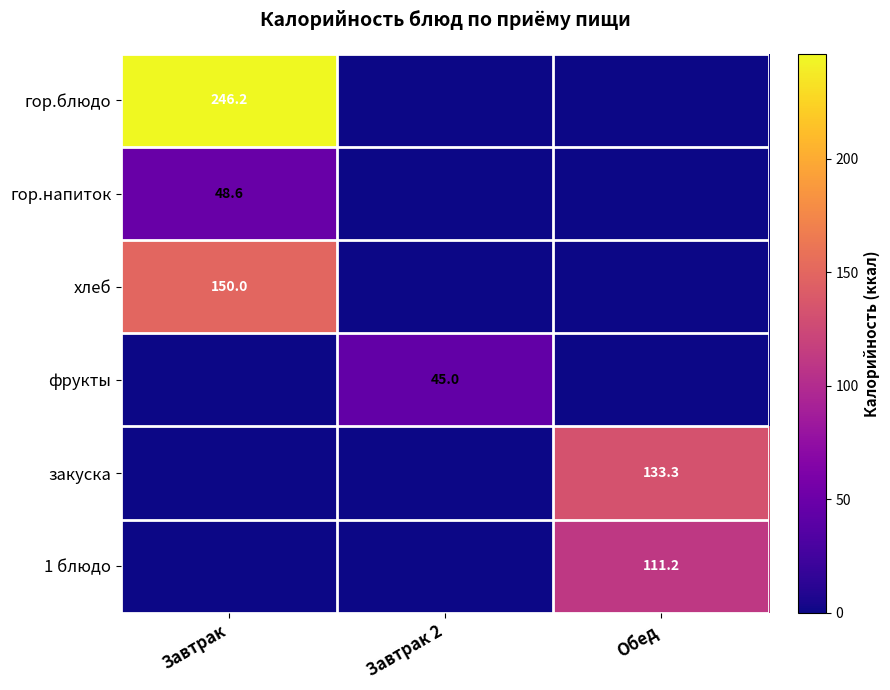

Which label corresponds to the smallest value in the chart?

Завтрак 2